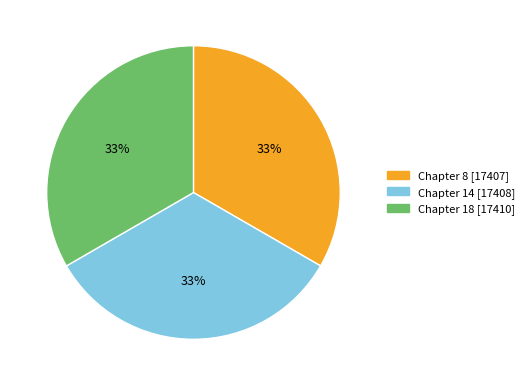

Approximately how many times larger is the value at Chapter 18 compared to Chapter 8?

1.0